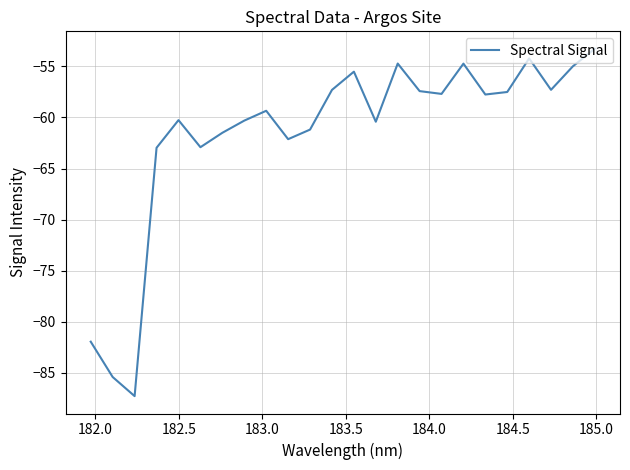

What is the maximum value shown in the chart?

-53.3